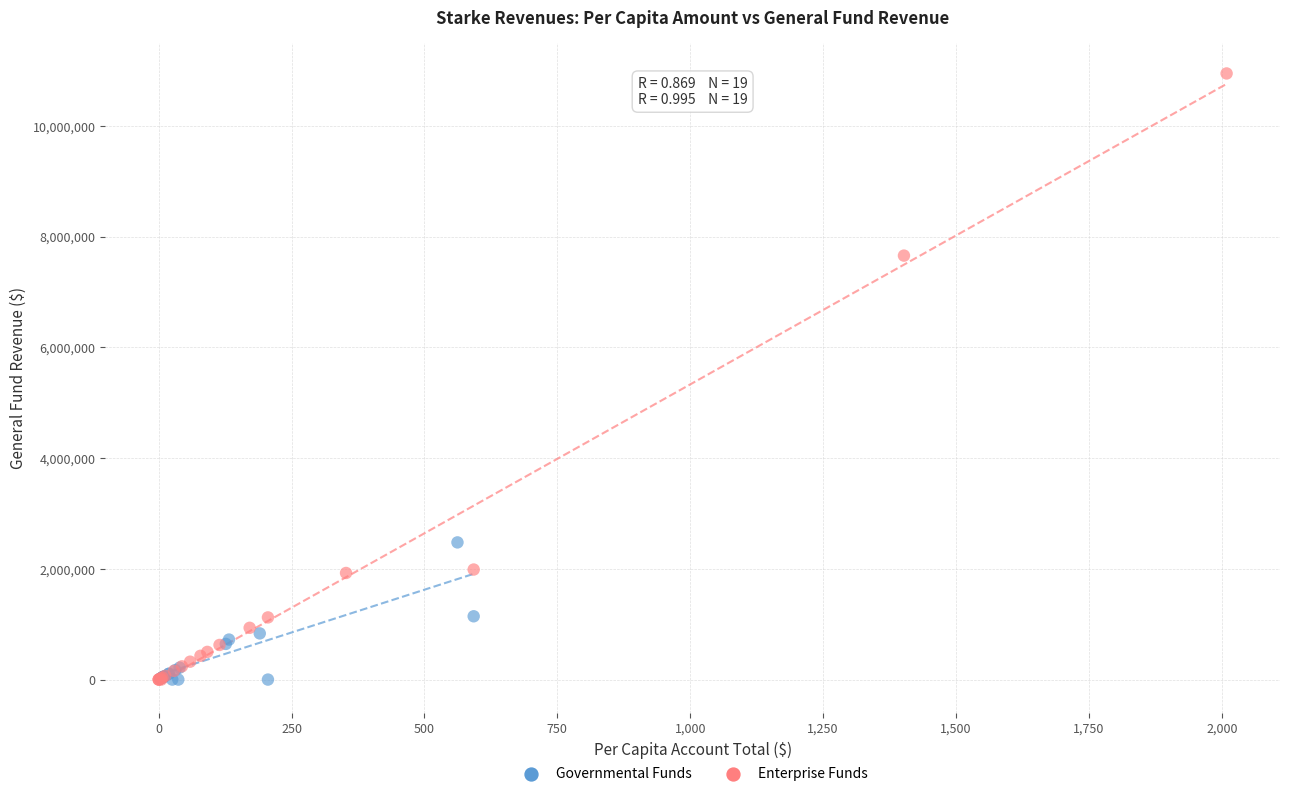

Which series has the widest spread of Y values?

Enterprise Funds